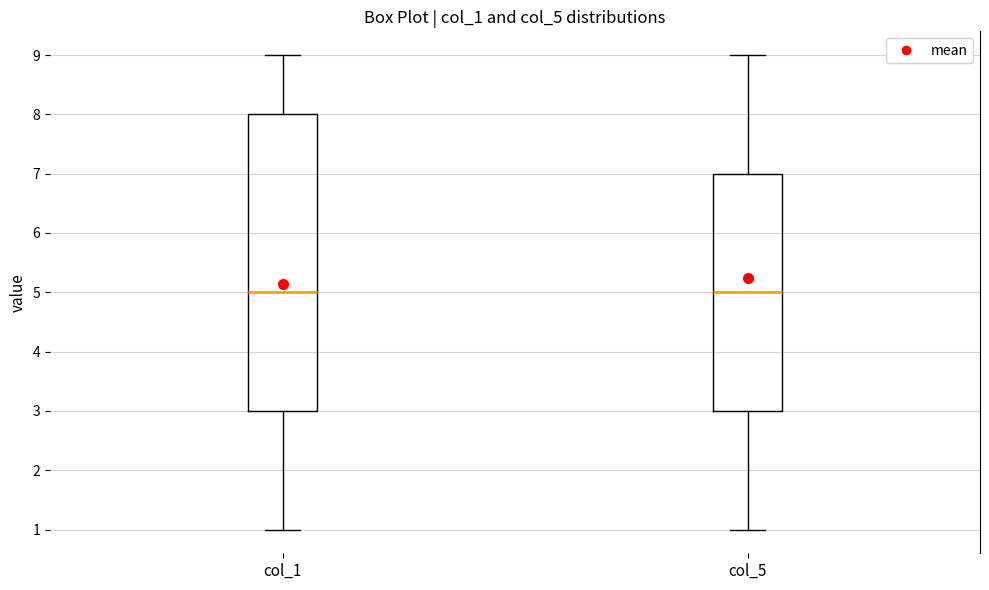

Comparing the boxes themselves (not the whiskers), which one is the tallest?

col_1